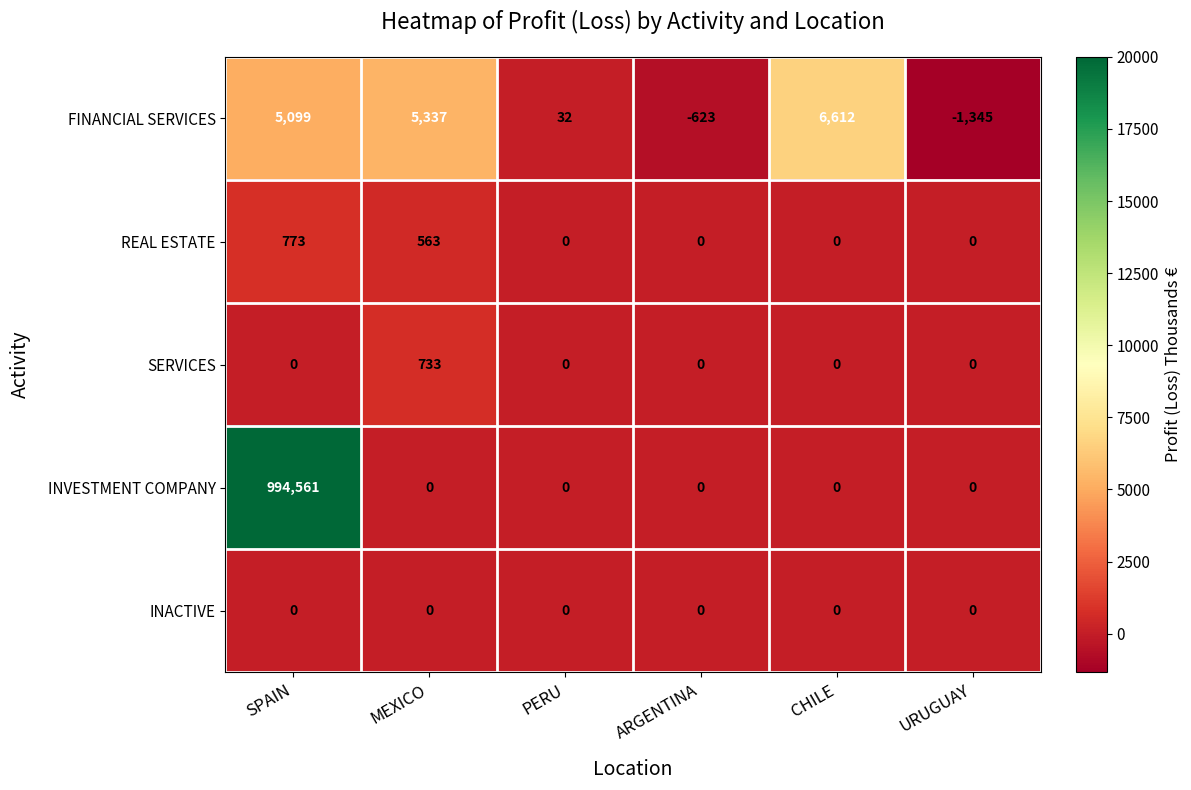

The INACTIVE series shows 0 at PERU. True or false?

True